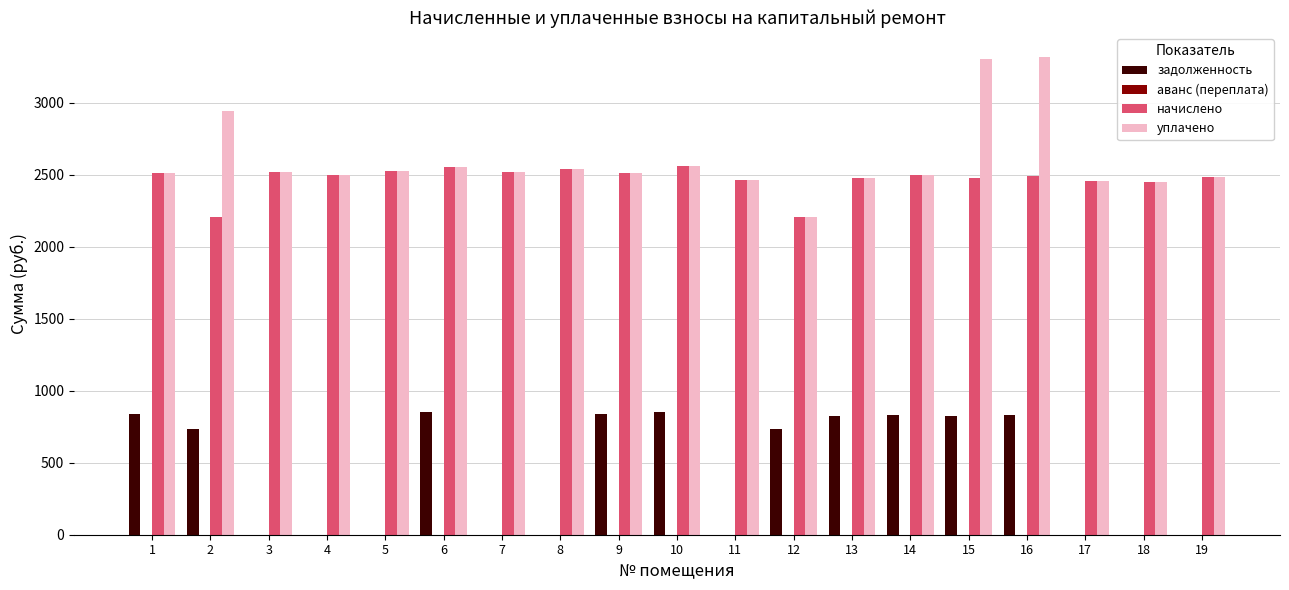

Which series changed the most between 10 and 18?

задолженность